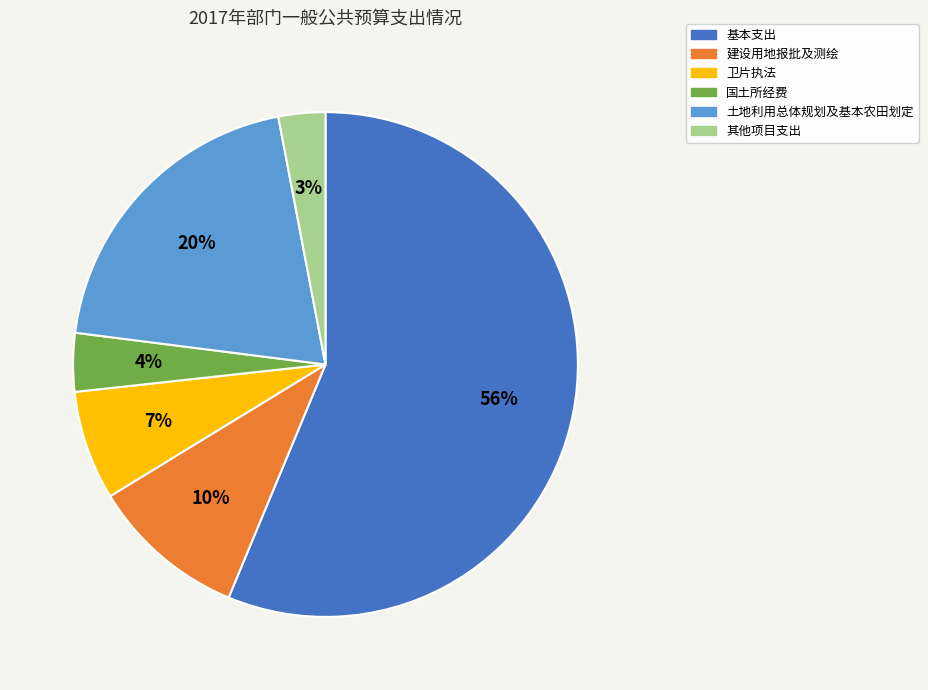

Does any single category account for the majority?

Yes